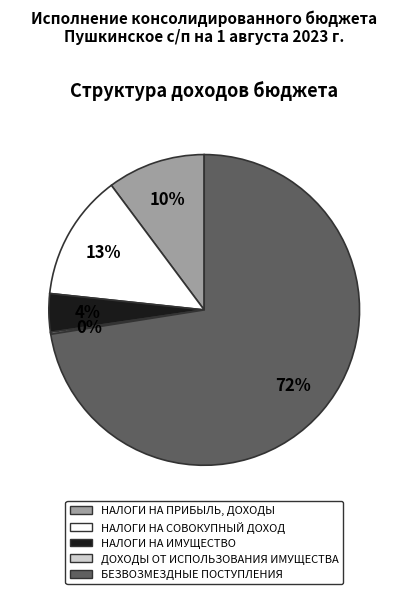

To the nearest percent, what percentage of the pie is НАЛОГИ НА ИМУЩЕСТВО?

4%